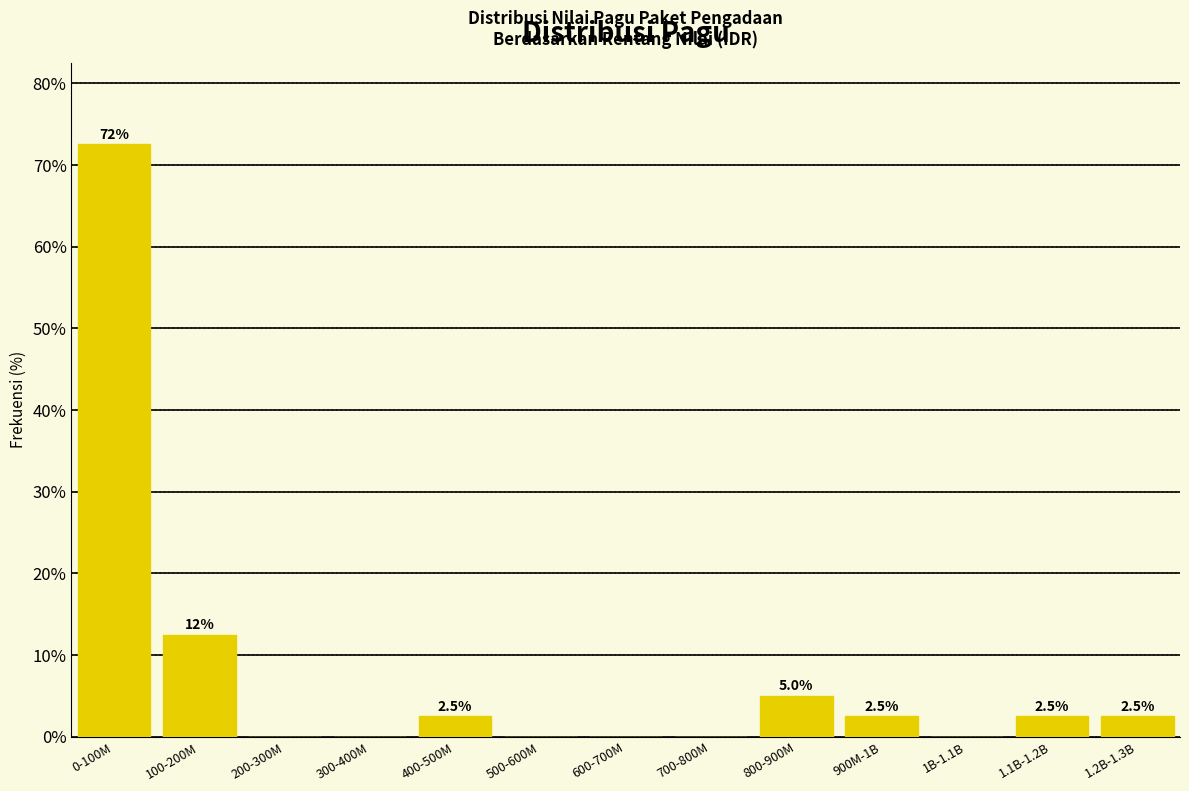

Reading left to right, list all the values displayed in this chart.

0-100M=72.5	100-200M=12.5	200-300M=0.0	300-400M=0.0	400-500M=2.5	500-600M=0.0	600-700M=0.0	700-800M=0.0	800-900M=5.0	900M-1B=2.5	1B-1.1B=0.0	1.1B-1.2B=2.5	1.2B-1.3B=2.5